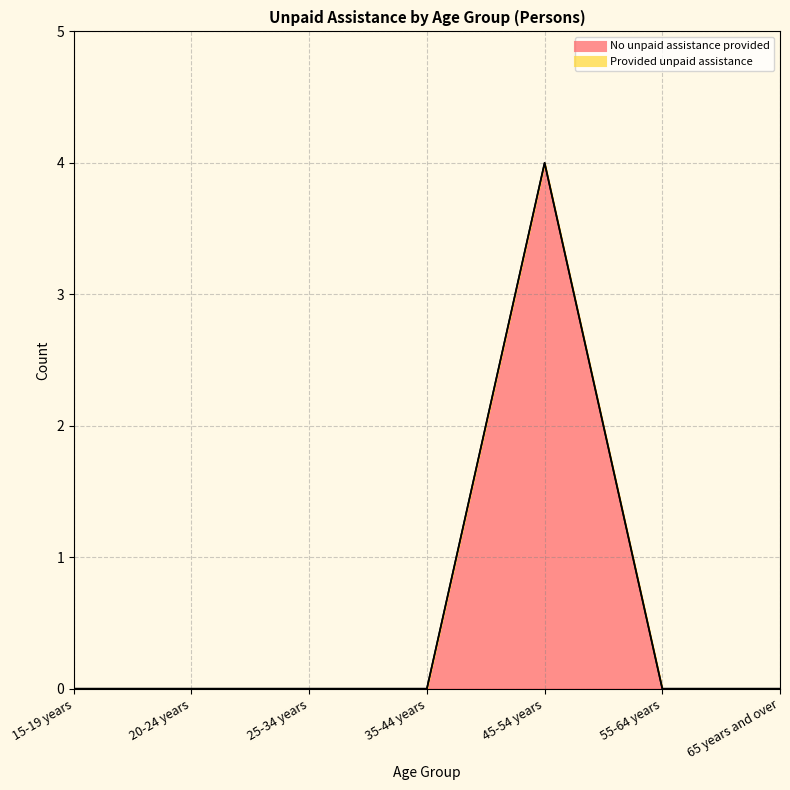

Which category has the highest value across all series?

45-54 years